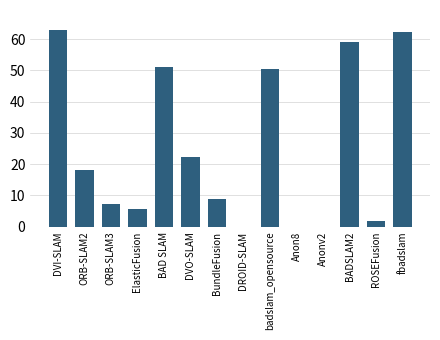

Read the value at ElasticFusion.

5.6